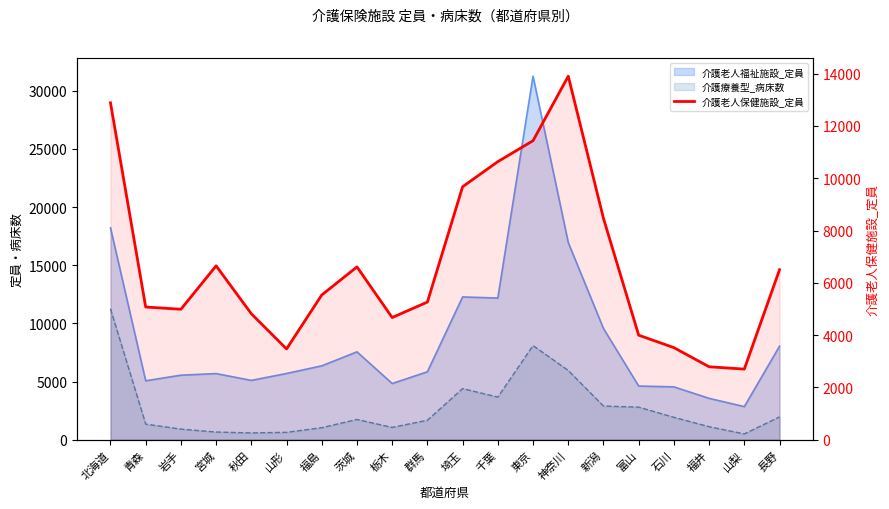

Where is the first local maximum?

宮城